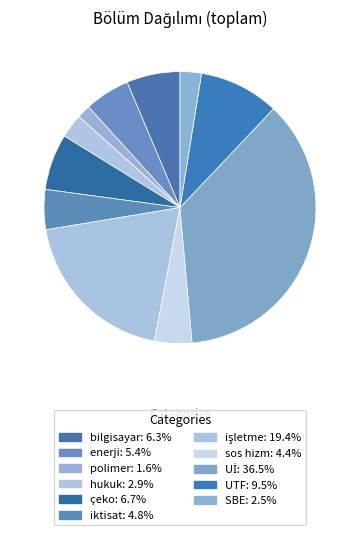

Count the number of slices in the pie.

11